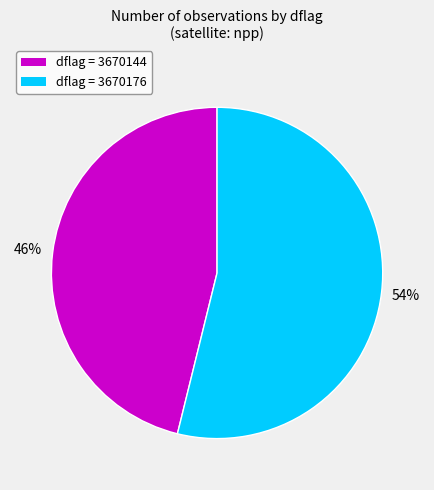

To the nearest percent, what is the average slice percentage?

50%